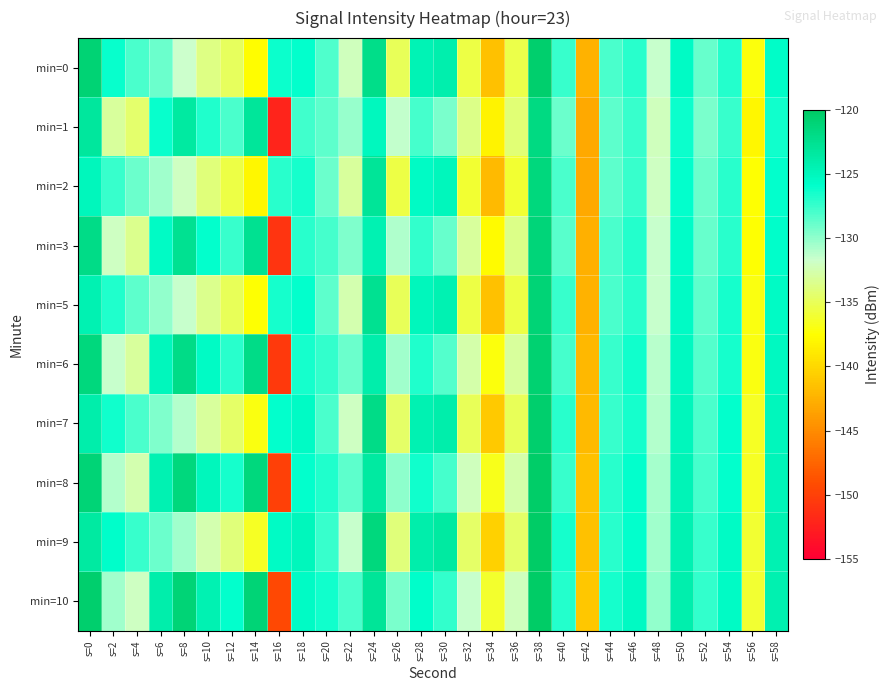

What is the difference between the highest and lowest values at s=0?

4.5